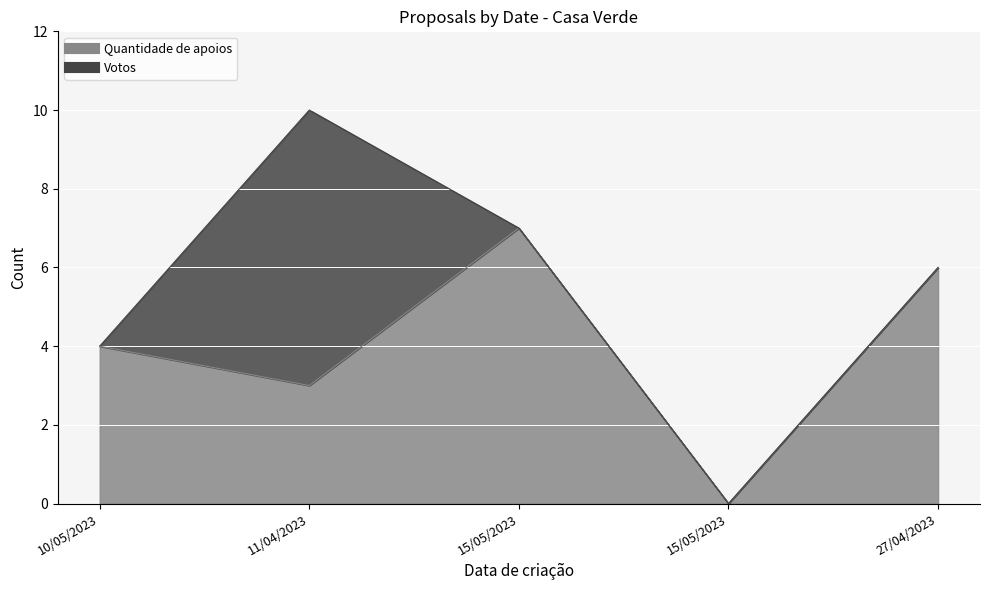

Reading left to right, list all the values displayed in this chart.

4	3	7	0	6